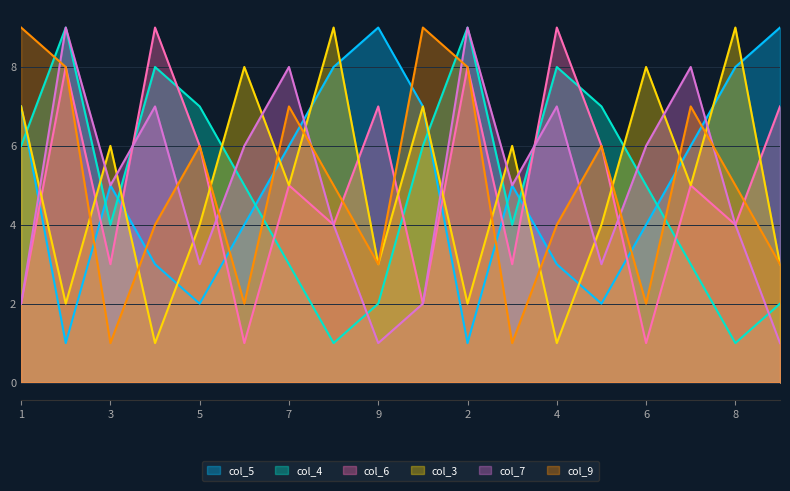

Is it true that col_9 equals 1 at 6?

False